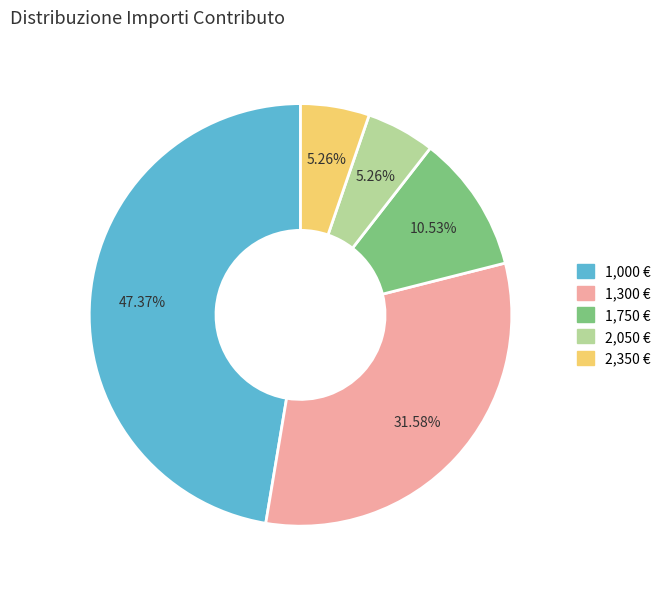

Is there a majority slice in this chart?

No